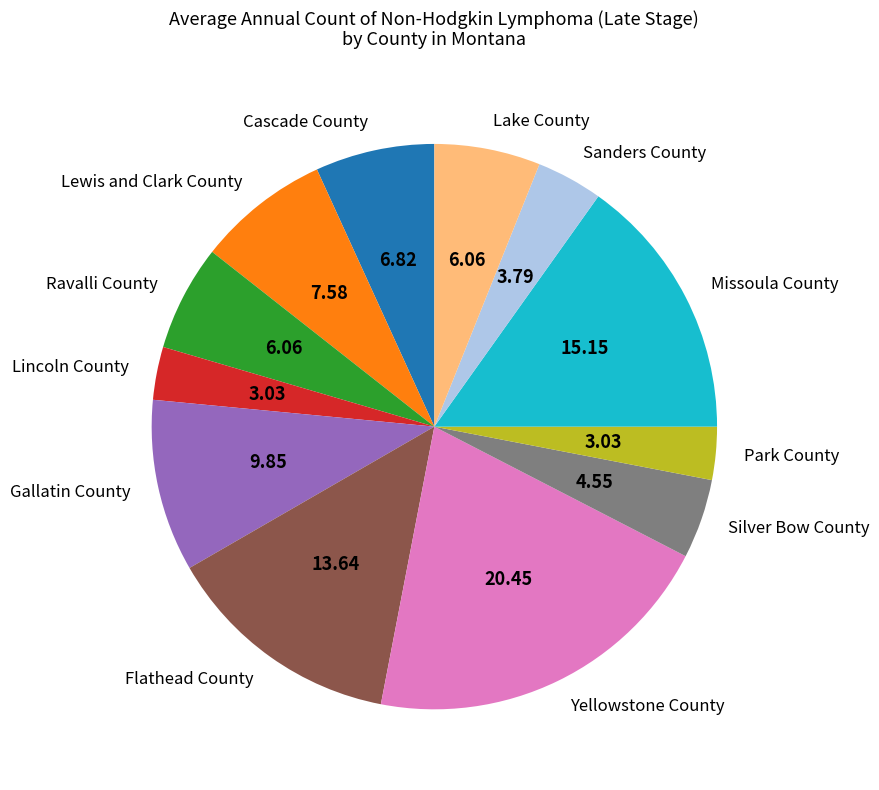

Which has a higher value, Yellowstone County or Lake County?

Yellowstone County